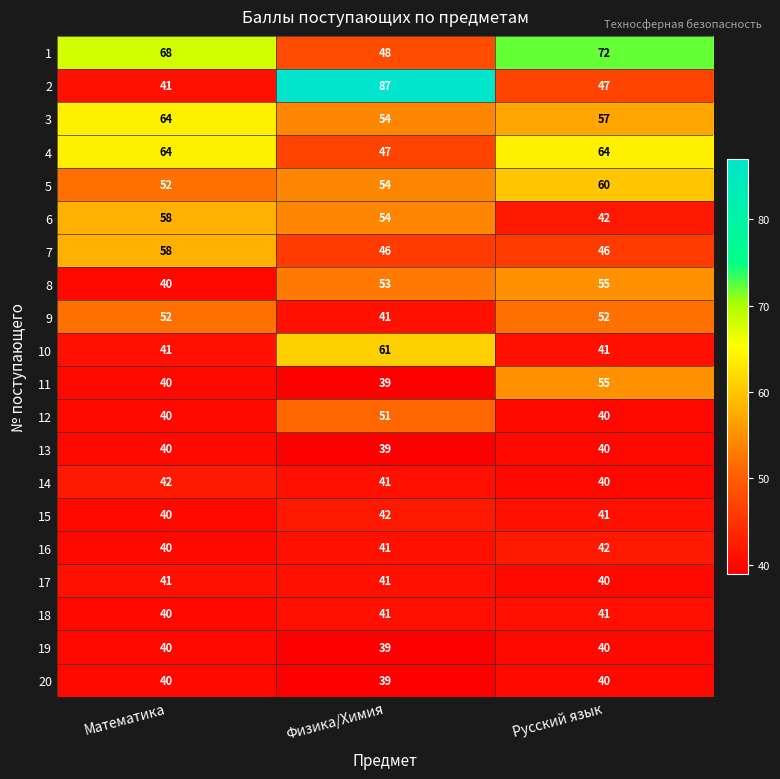

List the labels in order of 3 value, smallest first.

Физика/Химия, Русский язык, Математика